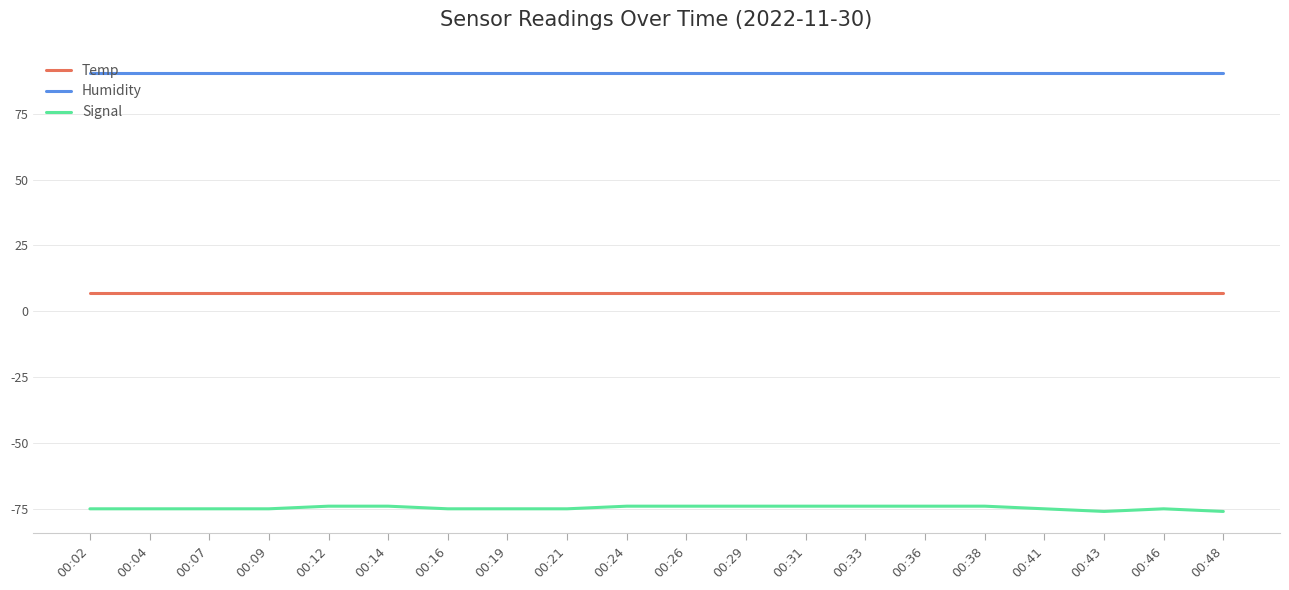

Is it true that Humidity equals 90.5 at 00:33?

True